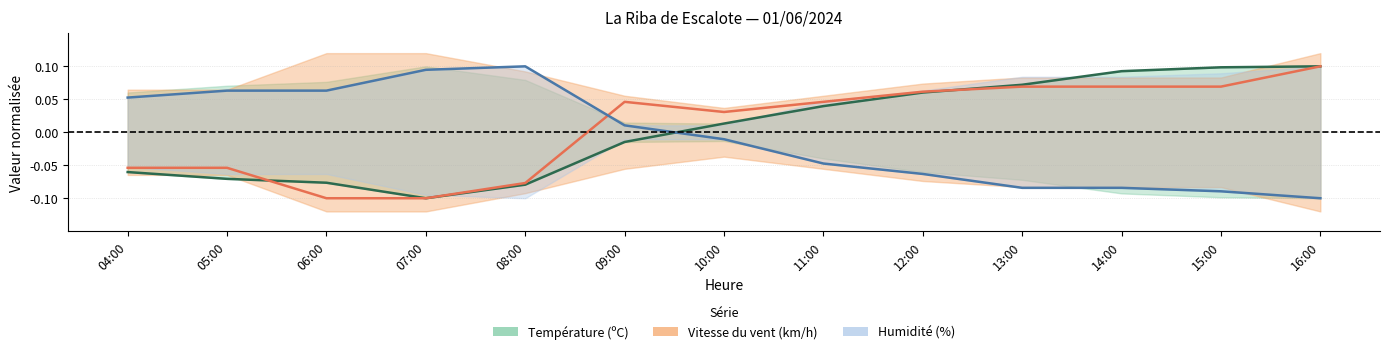

True or false: Humidité (%) has a value of 0.1 at 05:00.

False